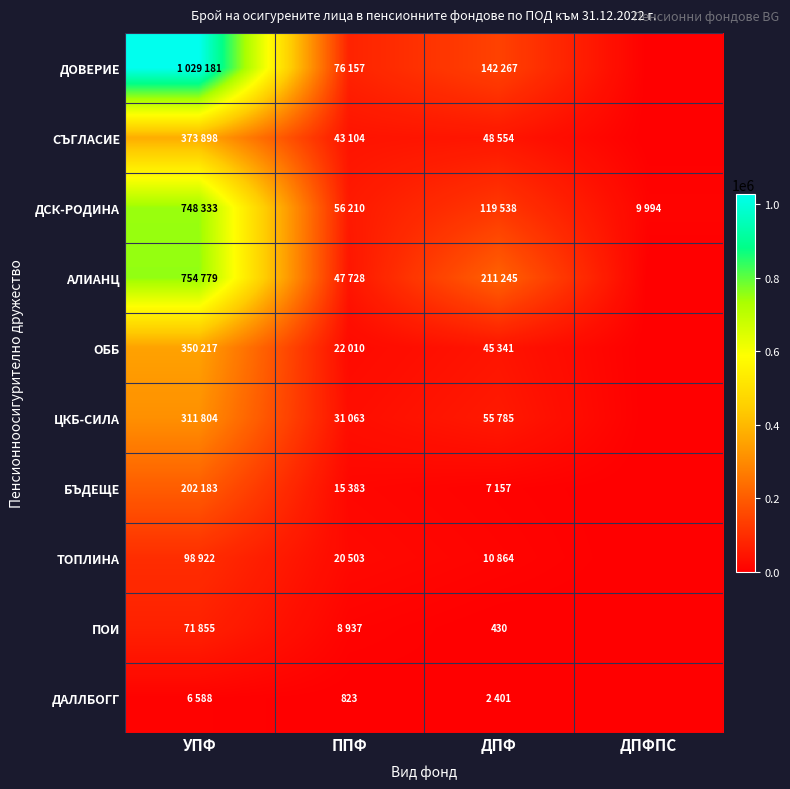

What is the sum of the БЪДЕЩЕ values at ППФ and ДПФПС?

15383